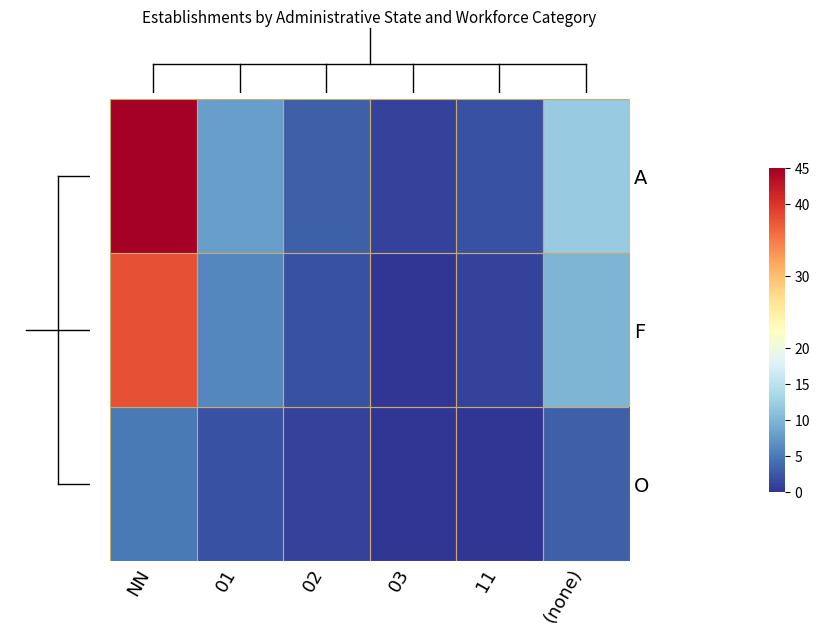

Reading left to right, list all the values displayed in this chart.

A: NN=45	01=8	02=3	03=1	11=2	(none)=12
F: NN=38	01=6	02=2	03=0	11=1	(none)=10
O: NN=5	01=2	02=1	03=0	11=0	(none)=3